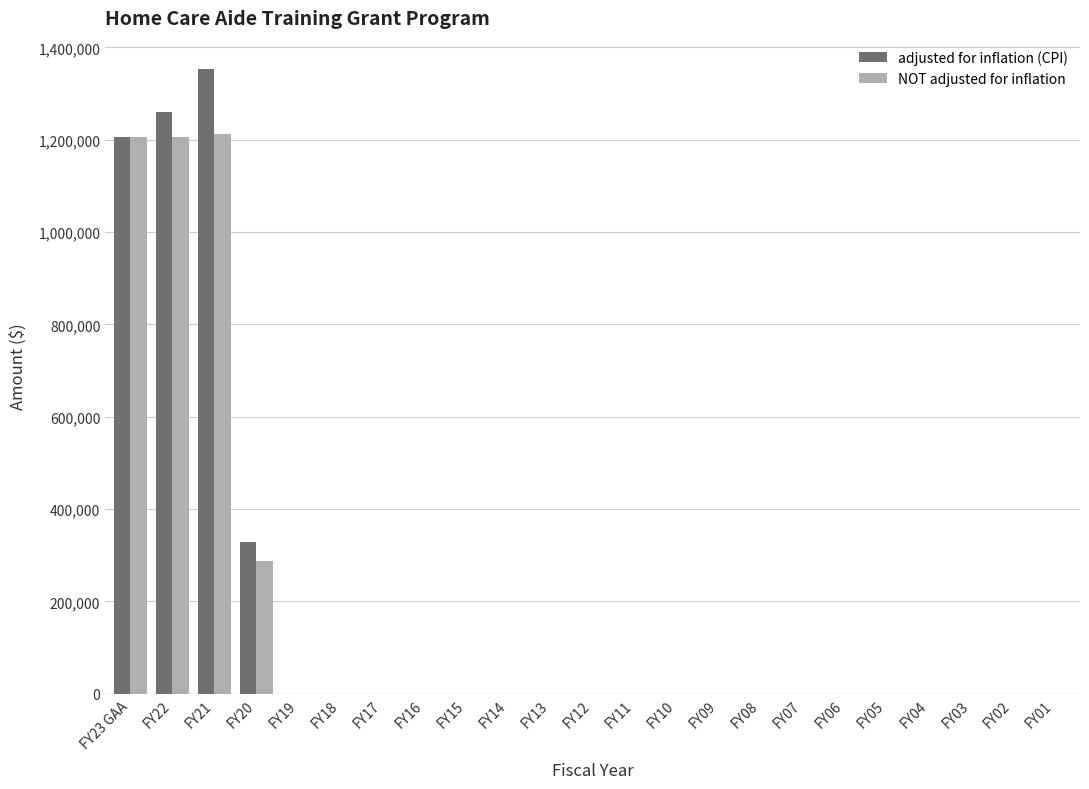

What is the highest value of the adjusted for inflation (CPI) series?

1352989